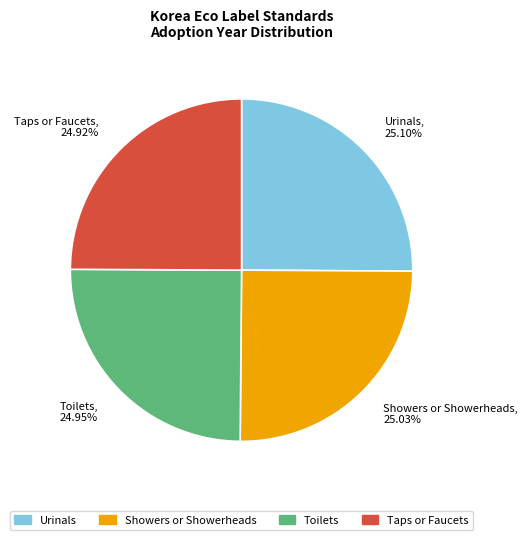

Does Taps or Faucets represent more than half of the total?

No